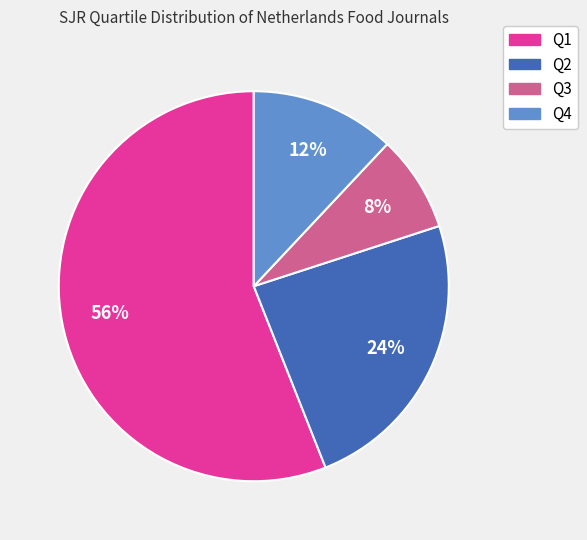

Combined, do Q2 and Q4 account for over 50%?

No